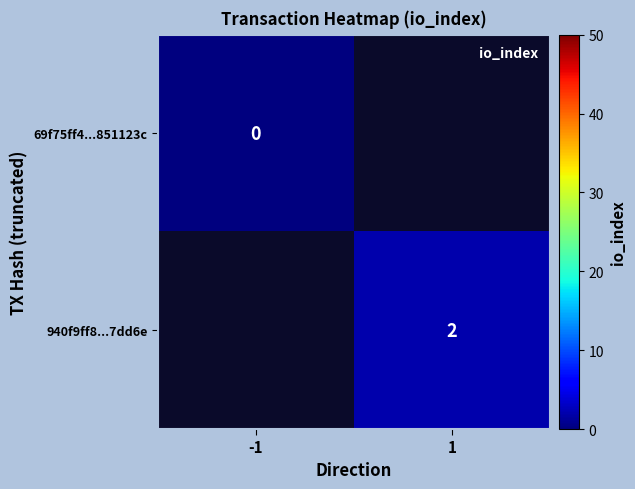

The value of 940f9ff8...7dd6e at 1 is 2. True or false?

True